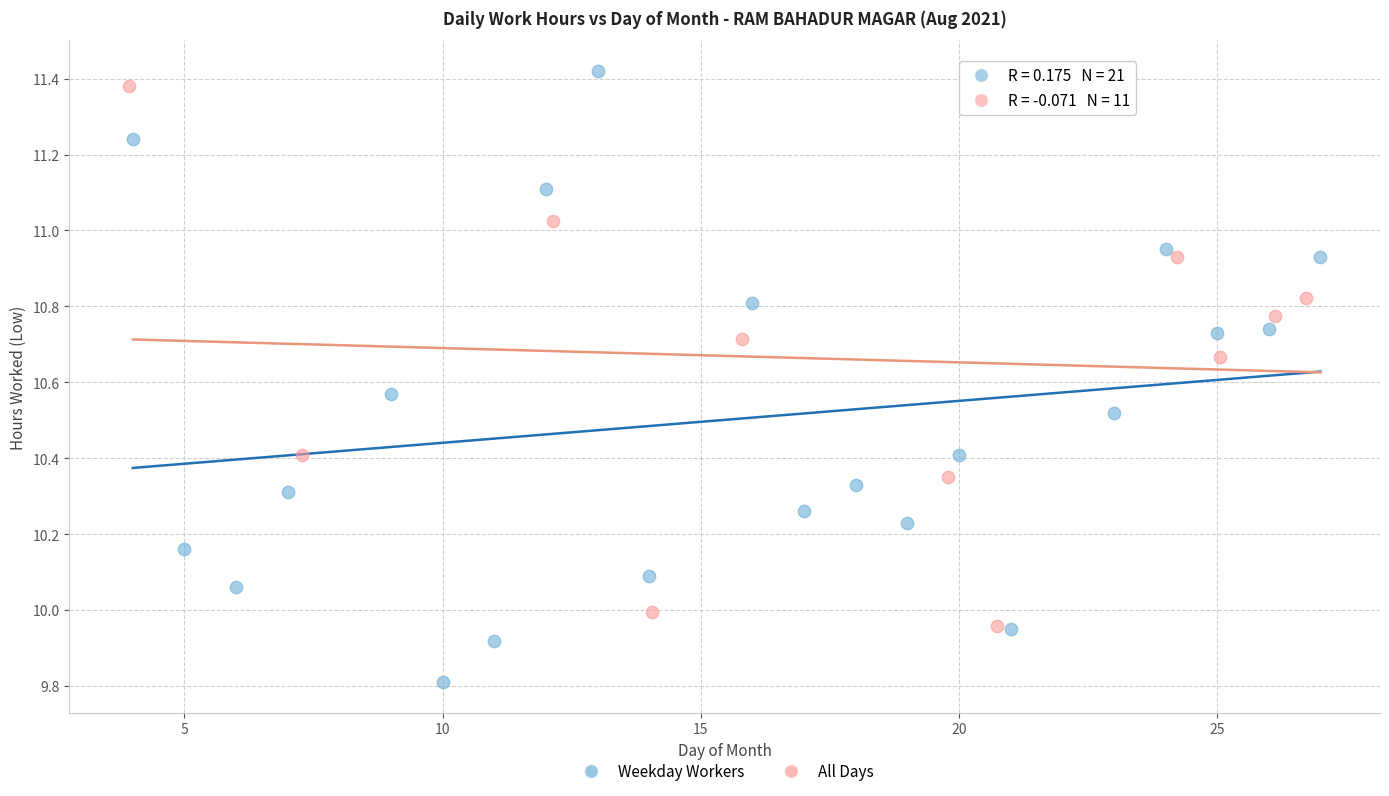

Which series reaches the minimum Y coordinate?

Weekday Workers